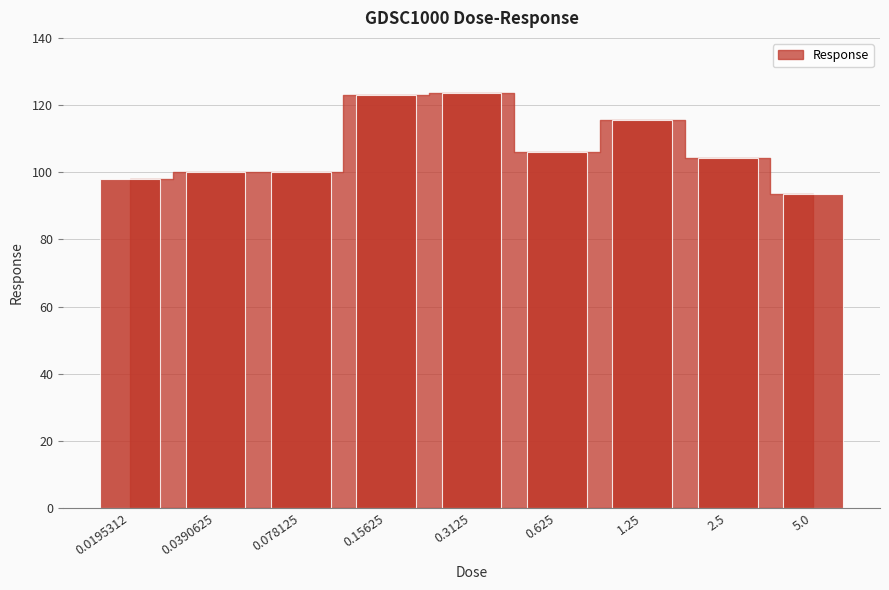

What is the difference between the maximum and minimum values?

30.1